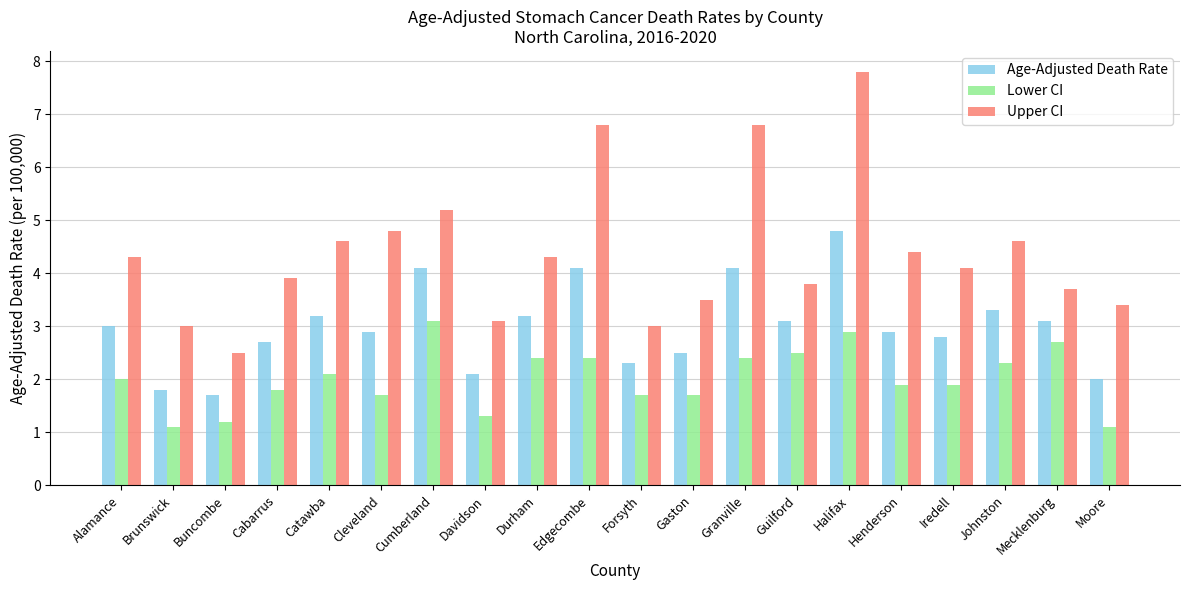

How many groups of bars are there?

20